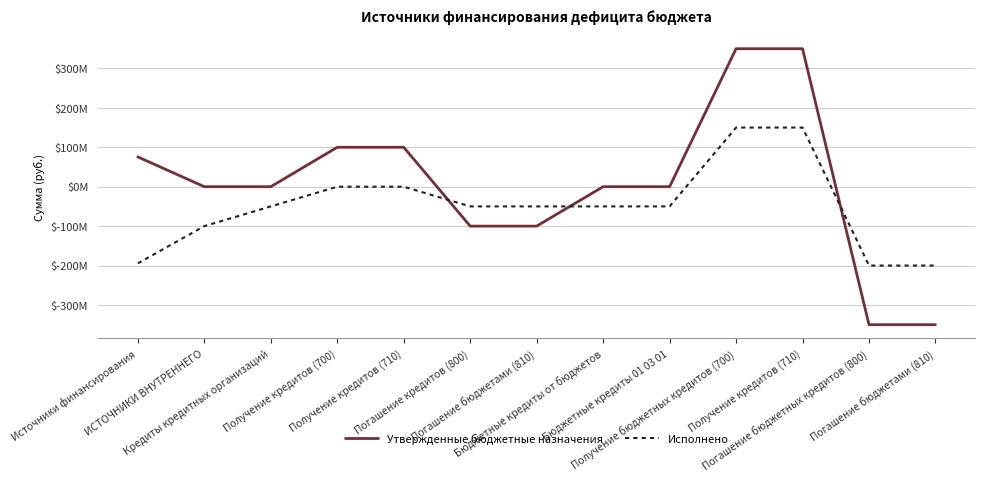

What is the total value across all series at Кредиты кредитных организаций?

-50000000.0